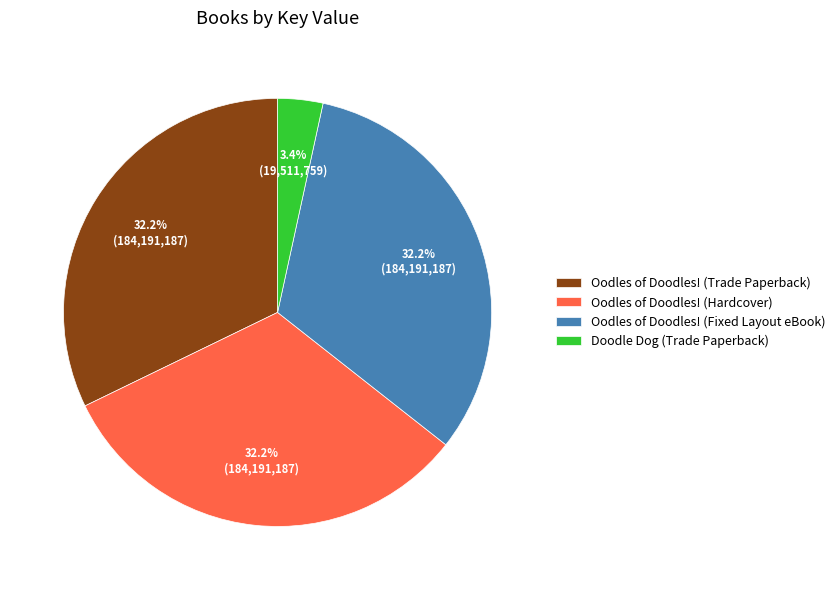

Is it true that Oodles of Doodles! (Trade Paperback) is 41% of the pie?

False